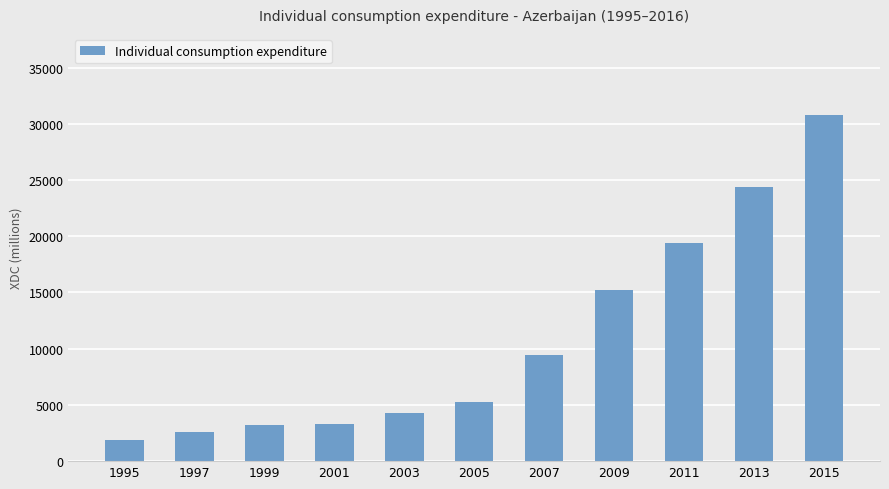

What is the average value?

10886.5